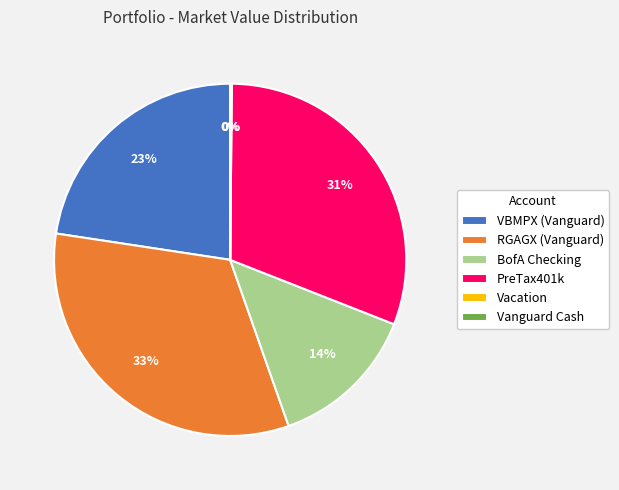

Is there any slice that represents more than half of the pie?

No